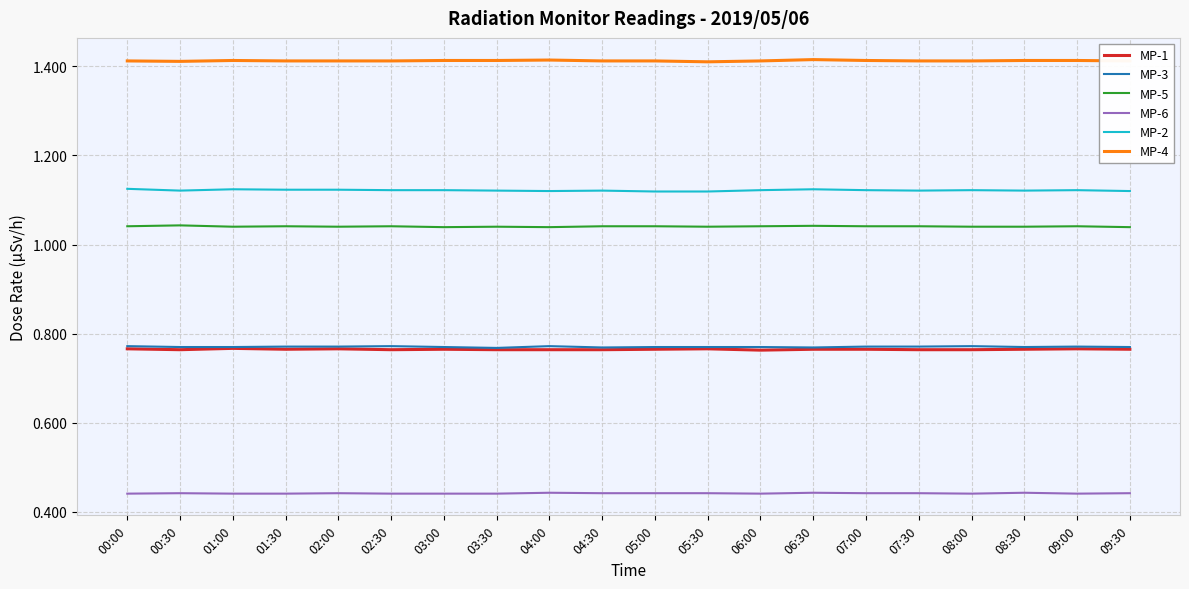

Which series has the largest total across all categories?

MP-4